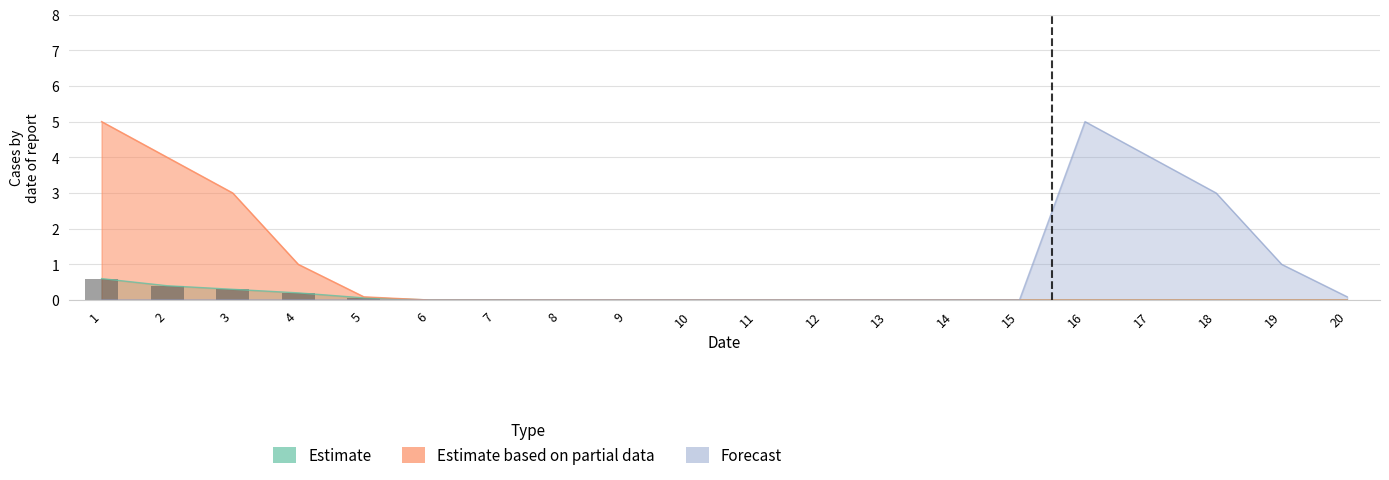

What is the sum of all Estimate values?

1.6